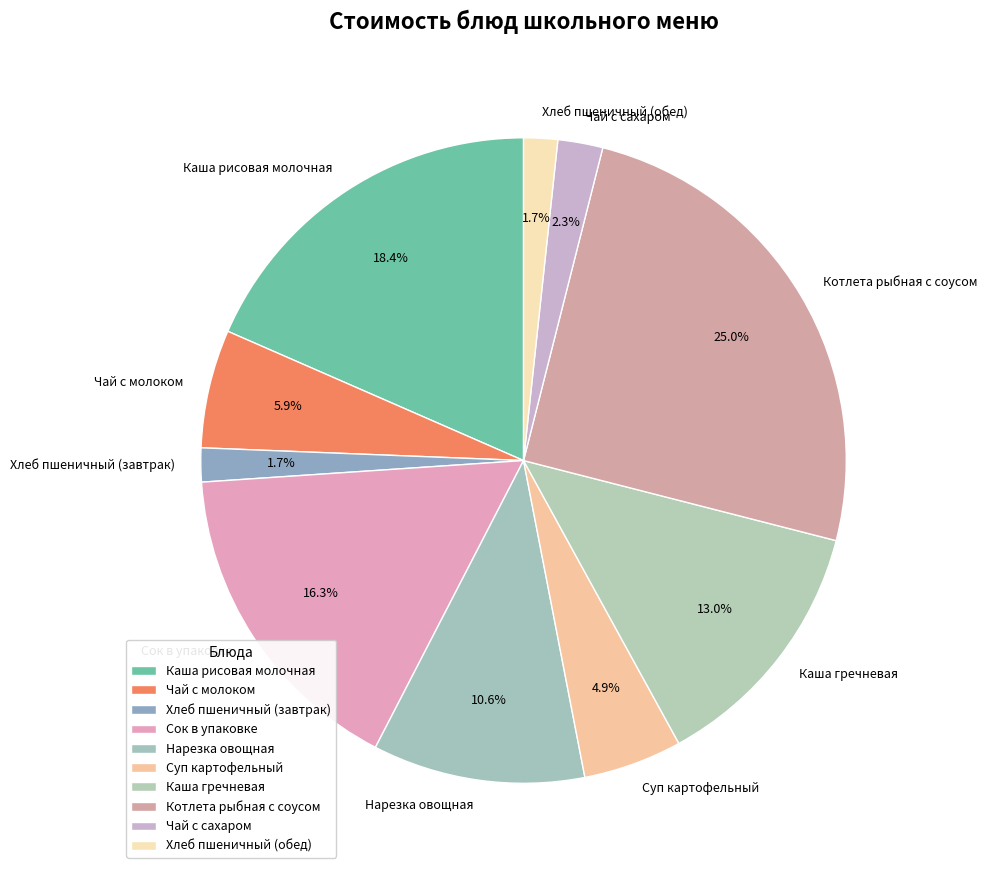

Count the number of slices in the pie.

10